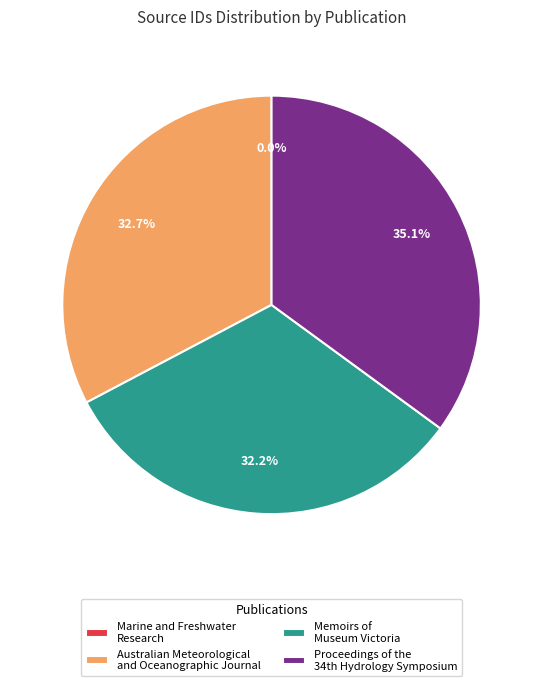

The Australian Meteorological and Oceanographic Journal slice represents 33% of the pie. True or false?

True